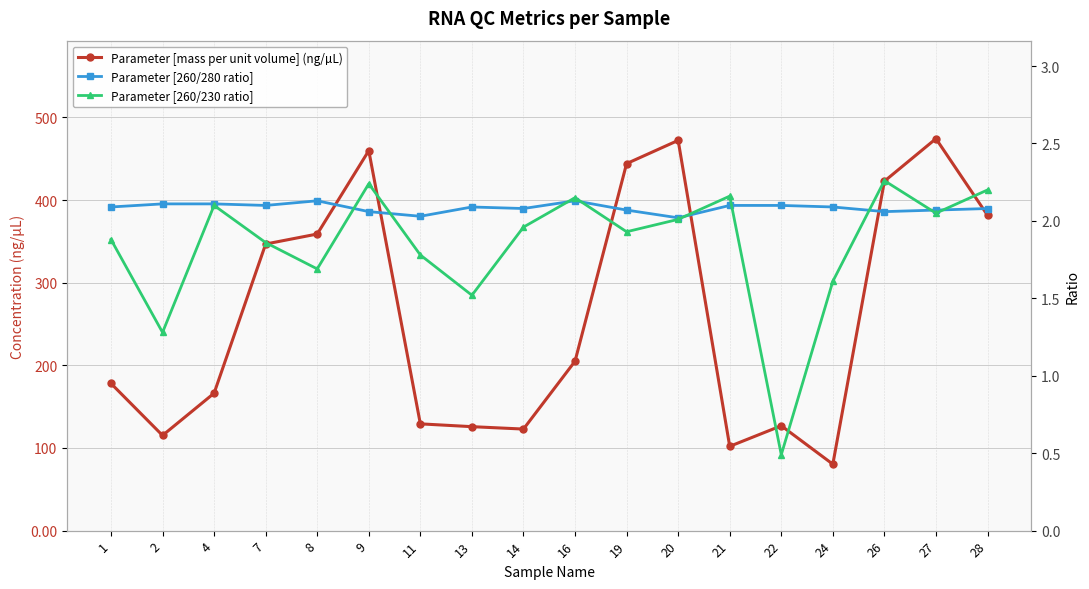

At which category does Parameter [260/280 ratio] reach its first local peak?

8